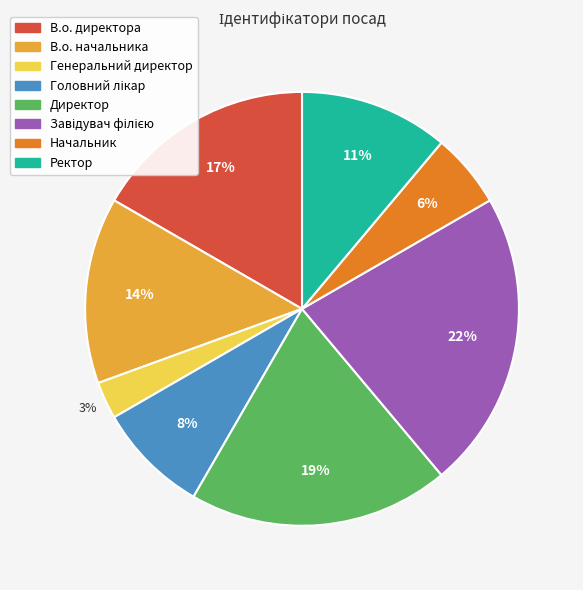

Does Начальник represent more than half of the total?

No